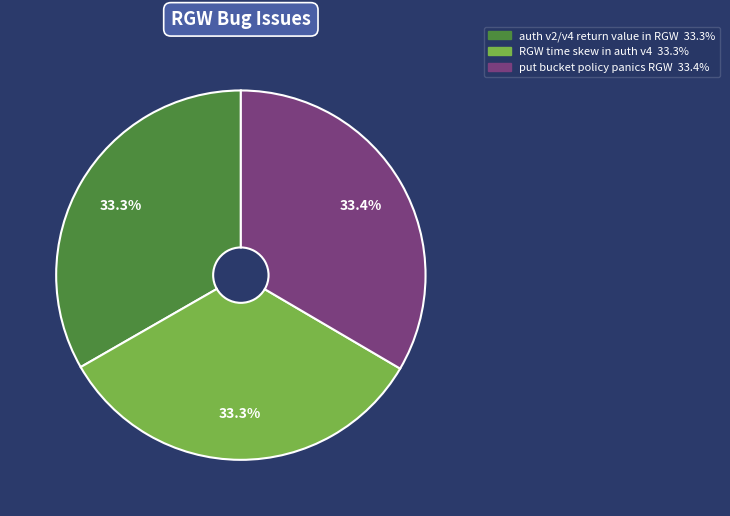

True or false: RGW time skew in auth v4 accounts for 18% of the total.

False